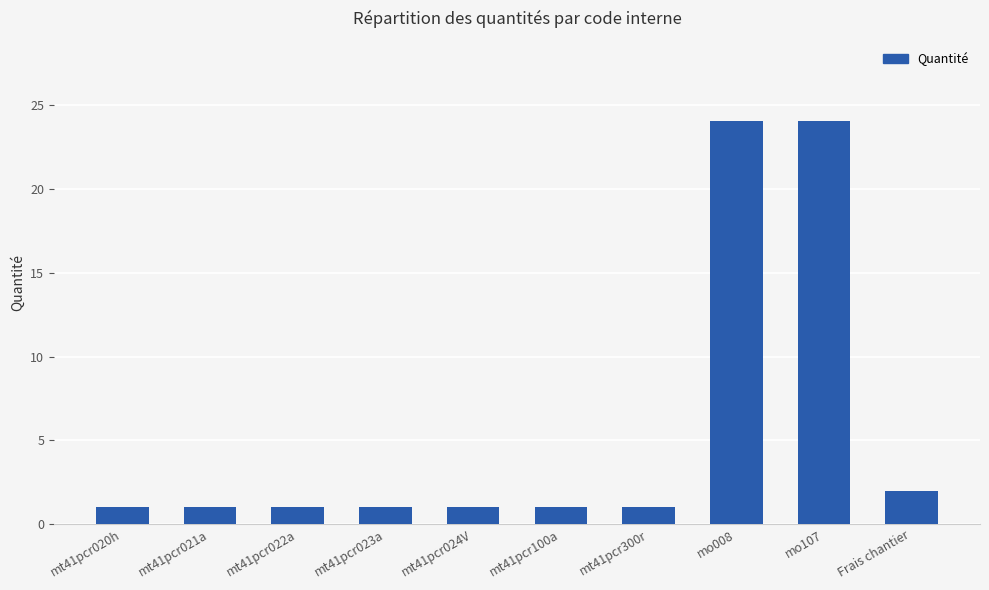

Reading right to left, list all the values displayed in this chart.

2.0	24.1	24.1	1.0	1.0	1.0	1.0	1.0	1.0	1.0